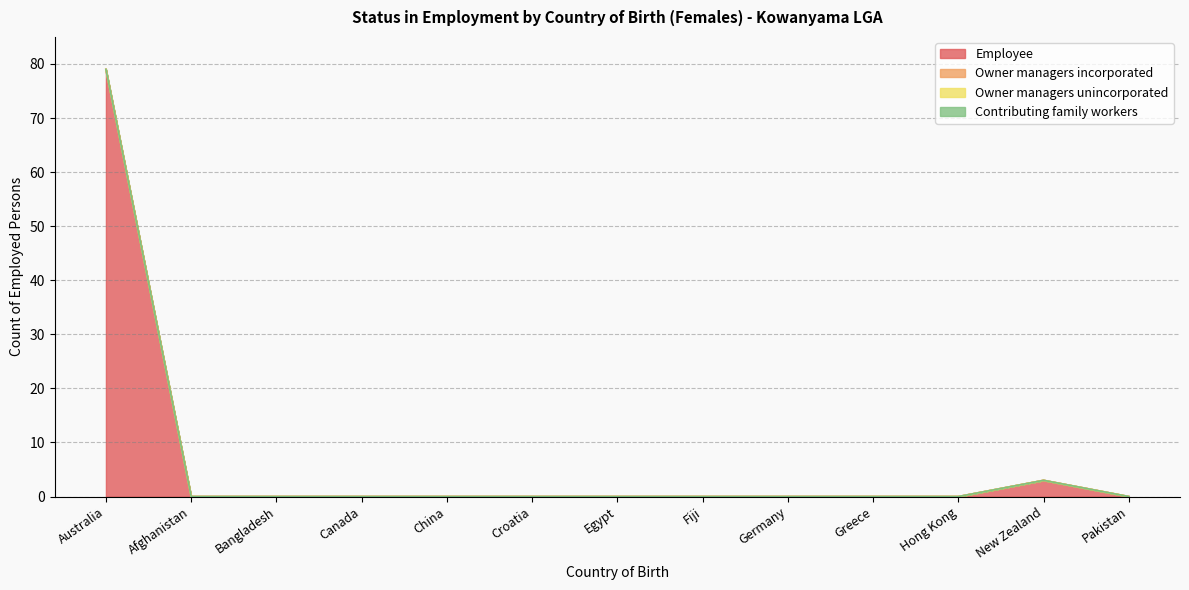

What is the difference between the maximum and second lowest values in the Employee series?

79